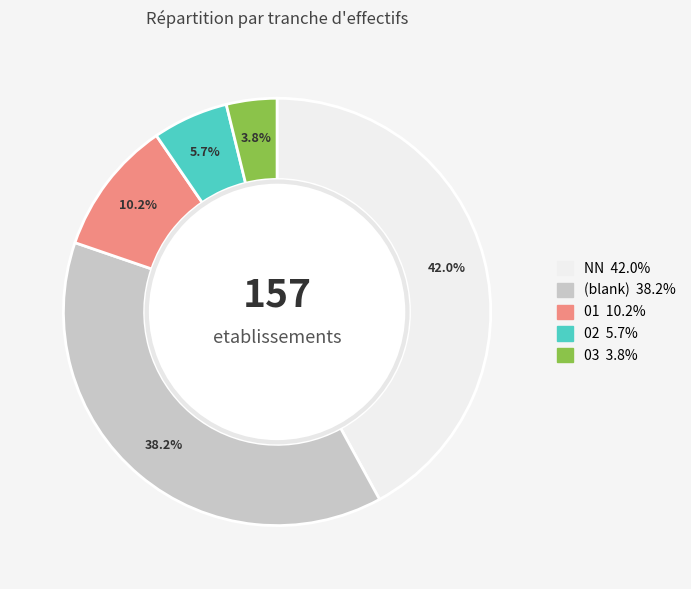

Is there a majority slice in this chart?

No